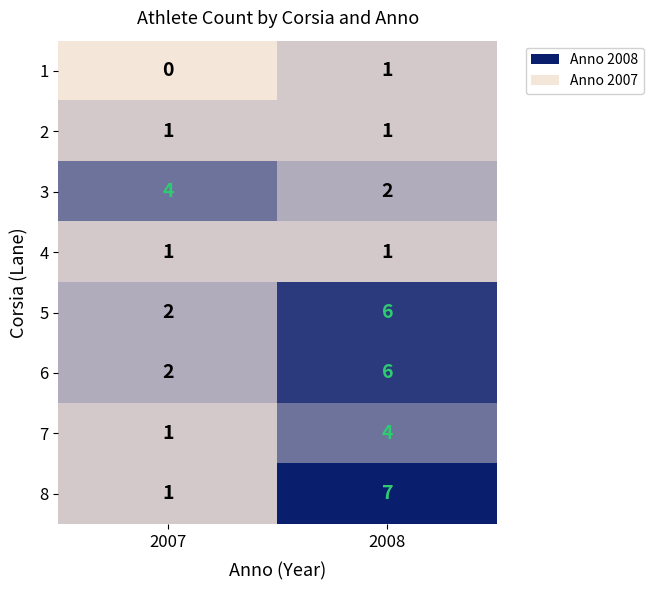

At which label is 7 closest to 2?

2007